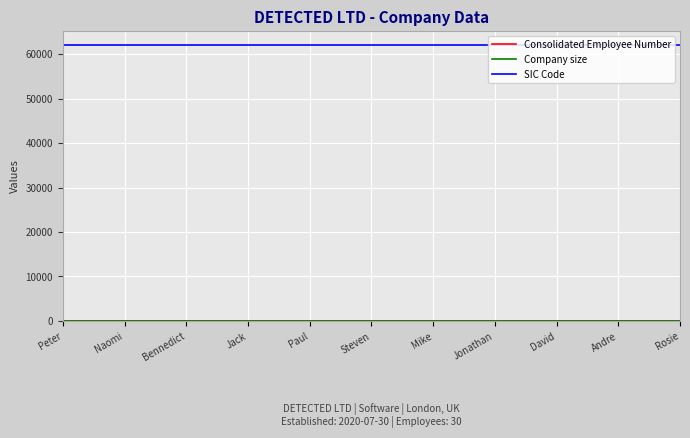

Does the chart display data point markers on the line(s)?

No